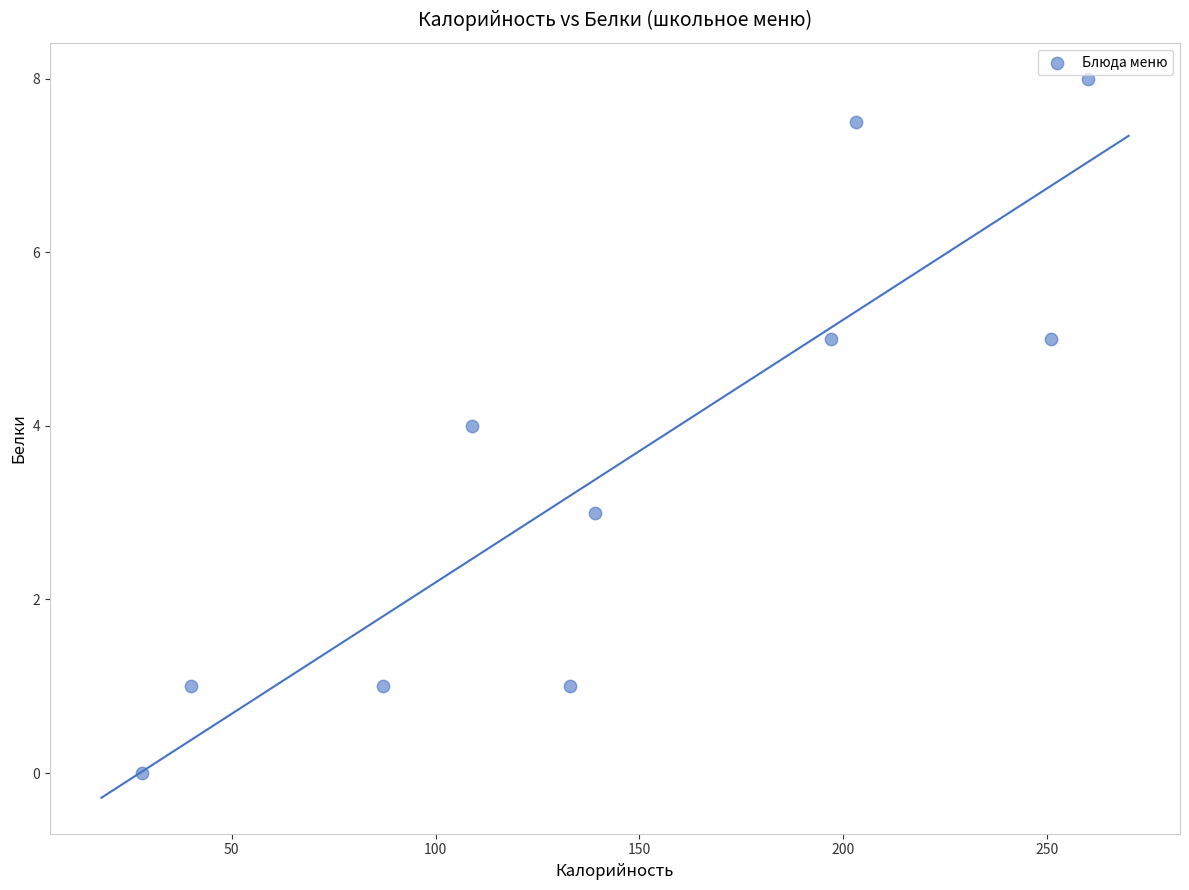

What is the average X value?

144.7